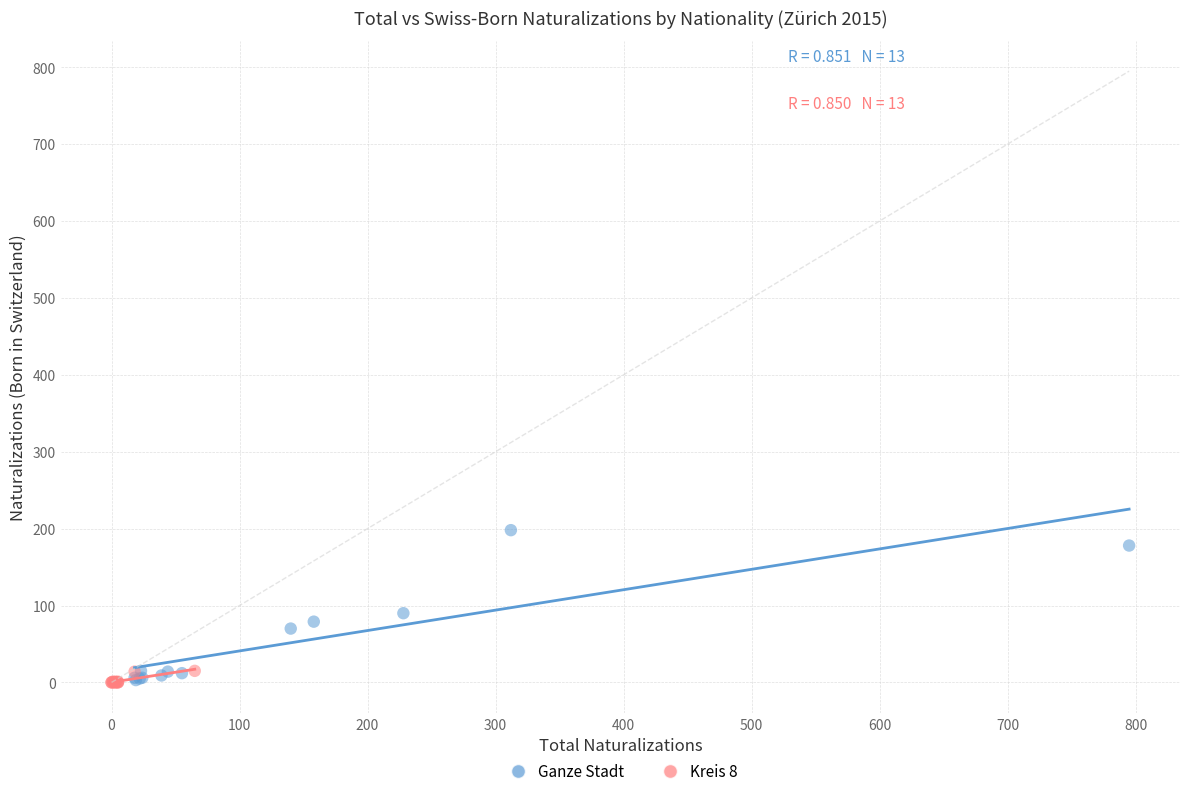

Which series contains the highest Y value?

Ganze Stadt